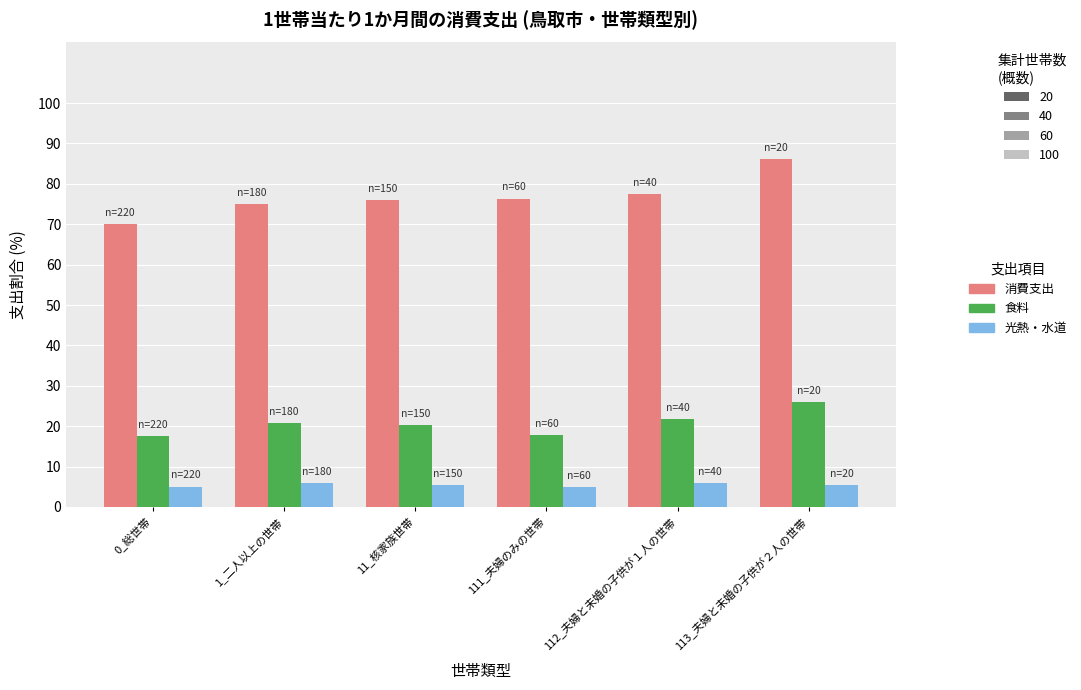

What is the spread (max minus min) of values at 112_夫婦と未婚の子供が１人の世帯?

71.5